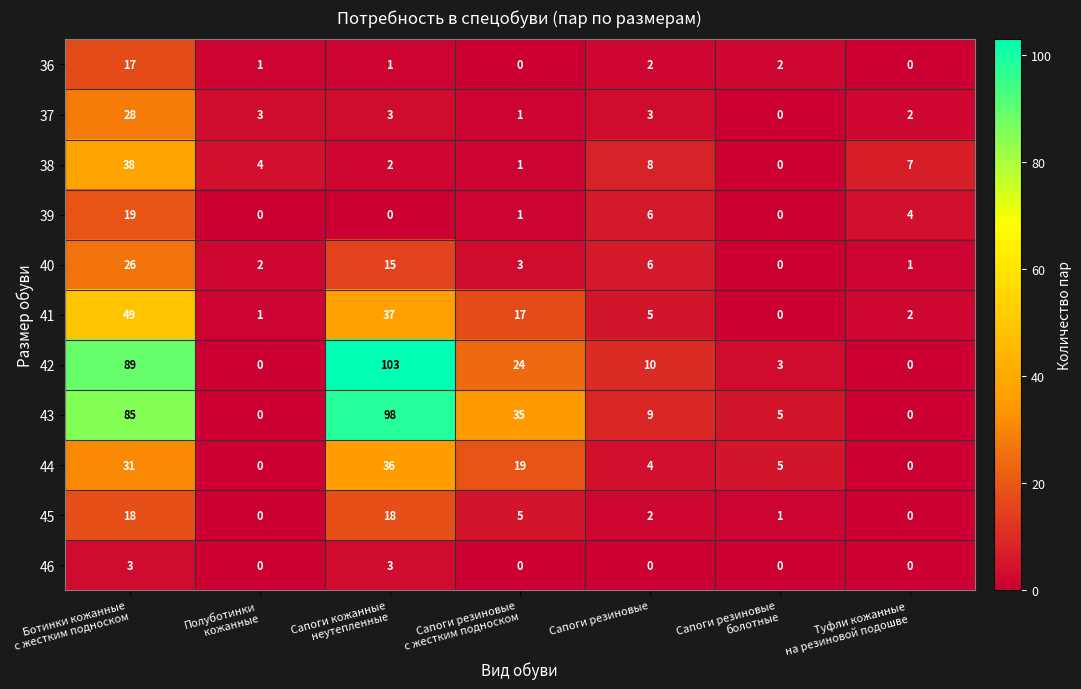

Rank the series by their maximum value, from highest to lowest.

42, 43, 41, 38, 44, 37, 40, 39, 45, 36, 46